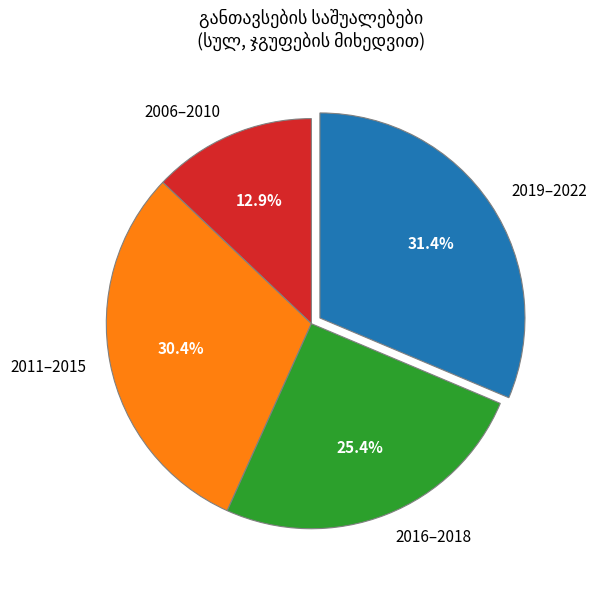

Which has a higher value, 2011–2015 or 2016–2018?

2011–2015